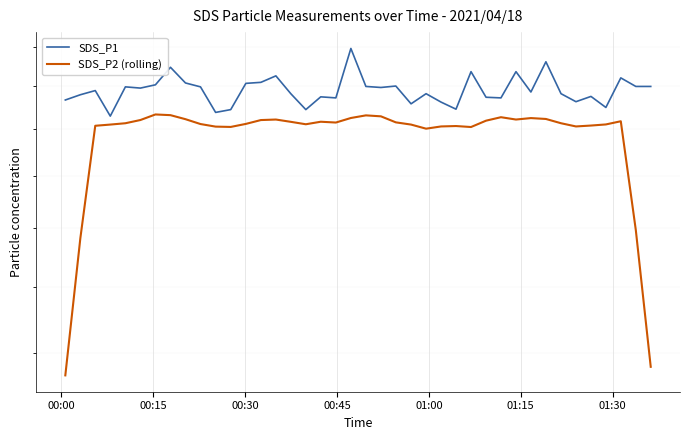

How many data points in SDS_P2 (rolling) are above 22?

36